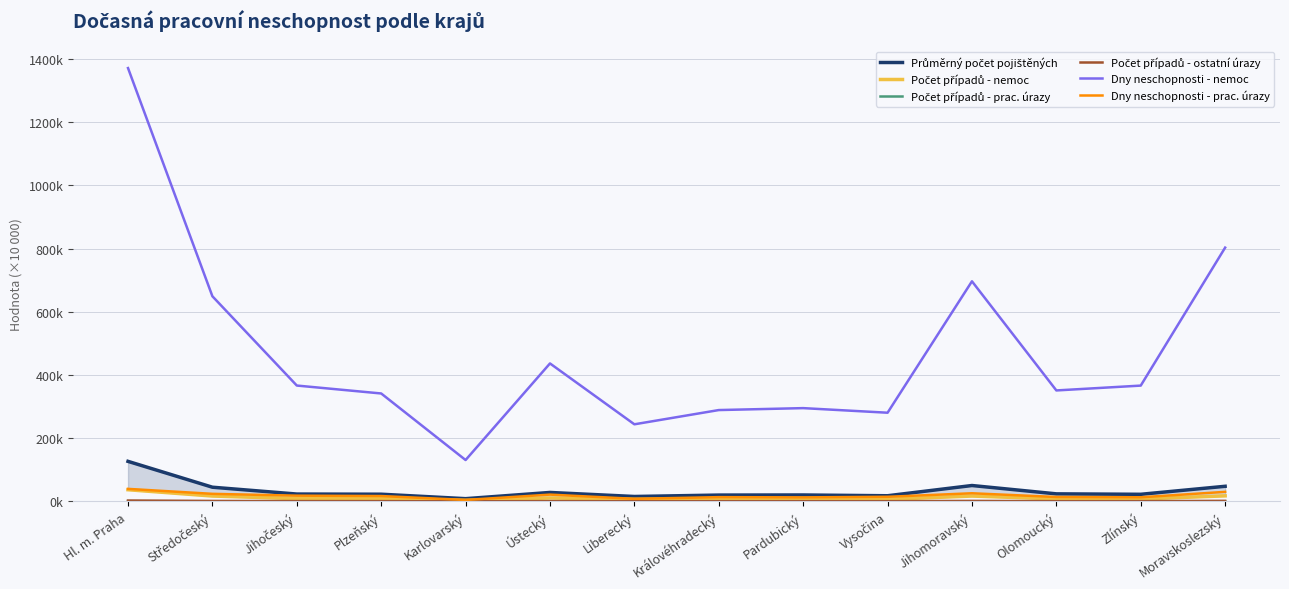

What is the label of the 11th point from the left?

Jihomoravský